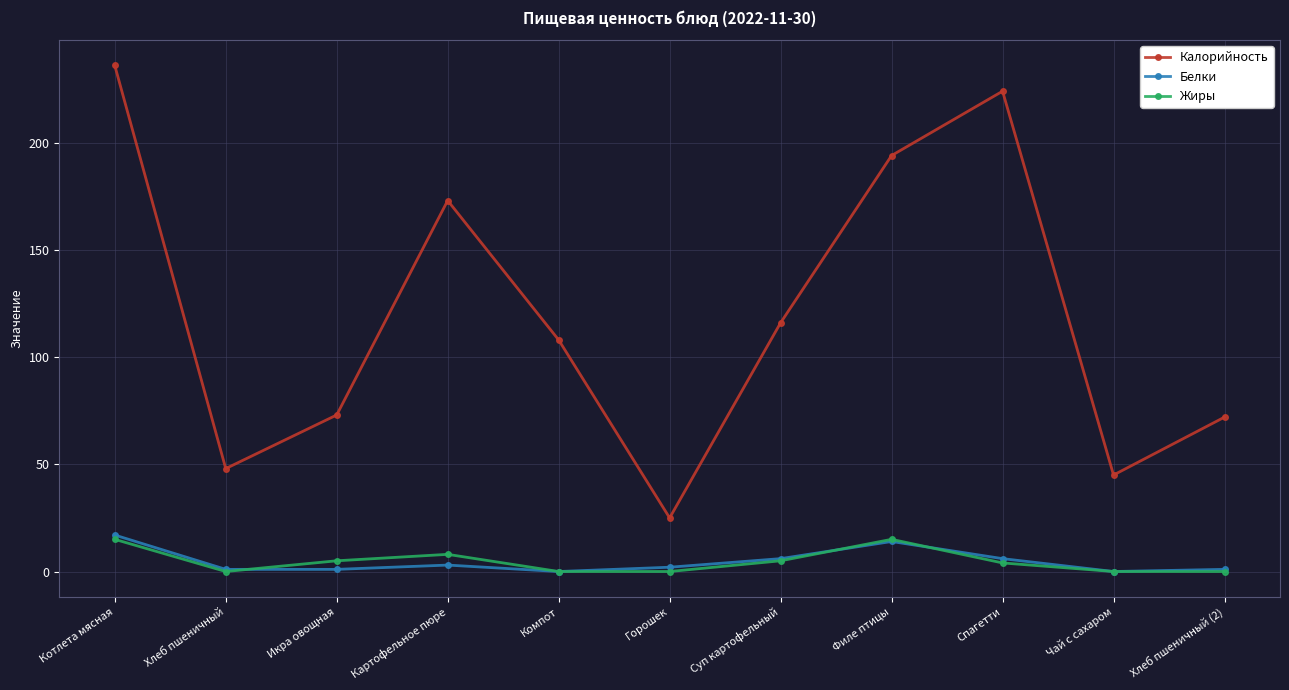

How many distinct data groups are displayed?

3